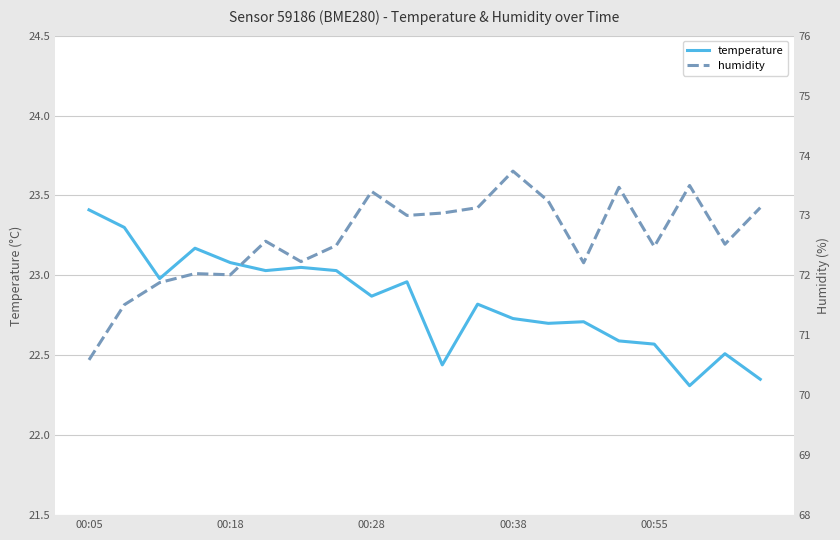

True or false: temperature and humidity cross at least once.

False